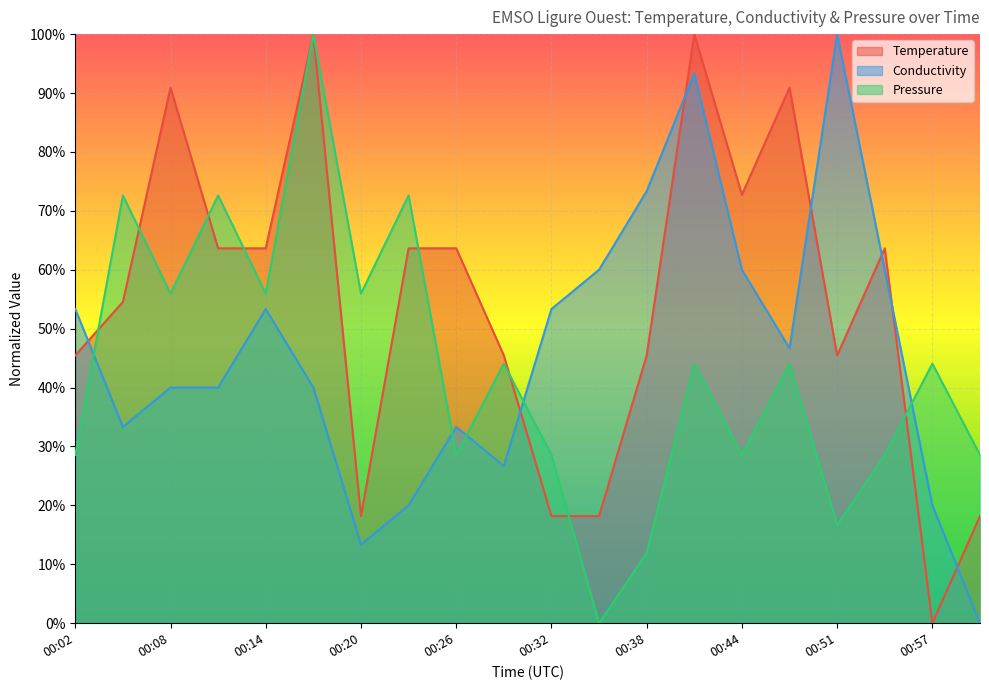

How many positive values does the Temperature series have?

19